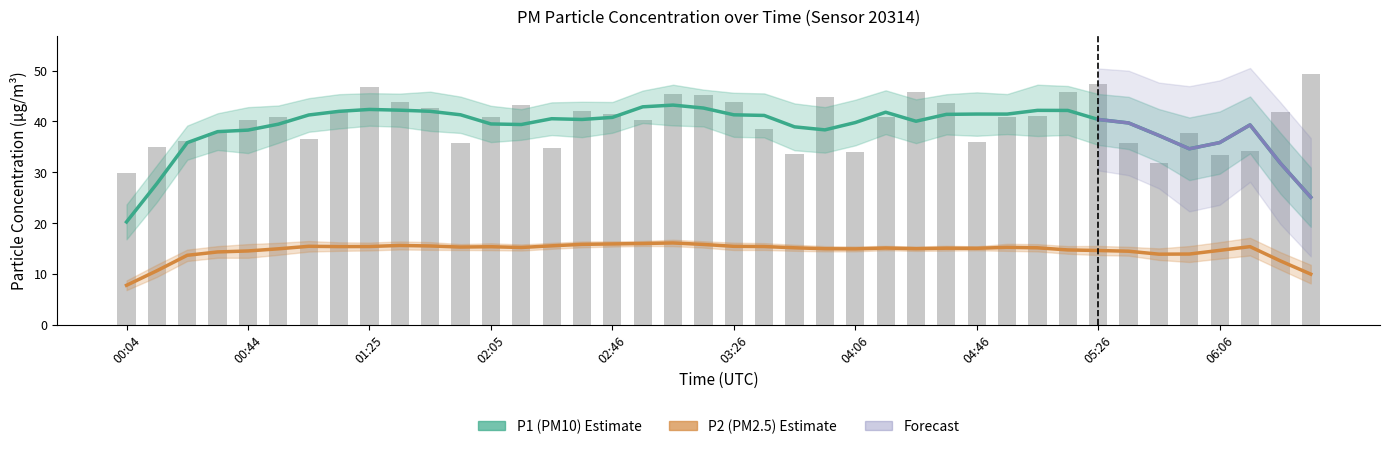

The value at 01:05 is 36.5. True or false?

True